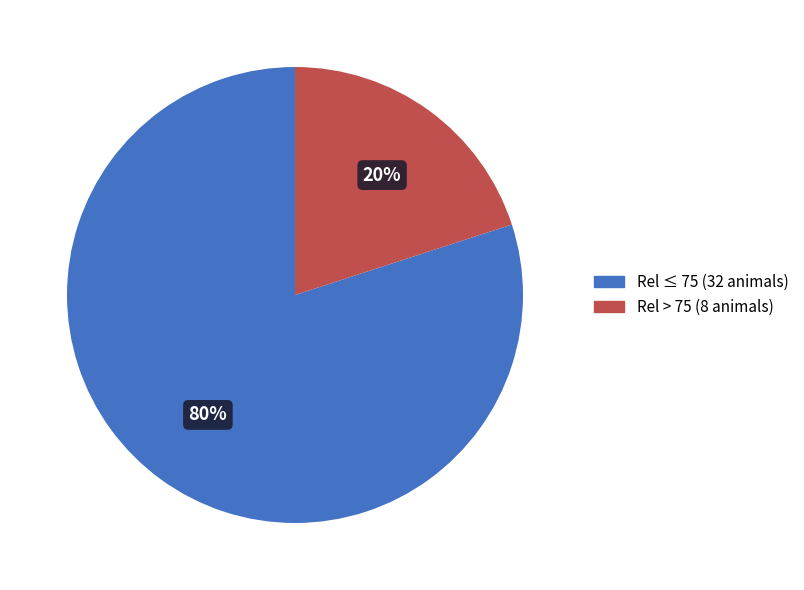

To the nearest percent, what is the difference between the largest and smallest slice percentages?

60%